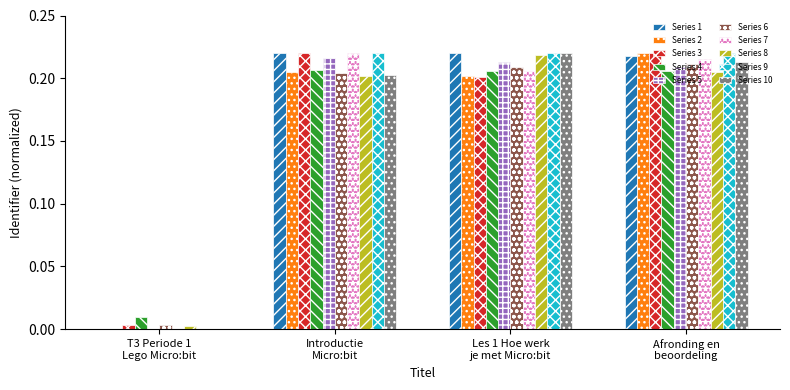

What is the sum of all Series 6 values?

0.6